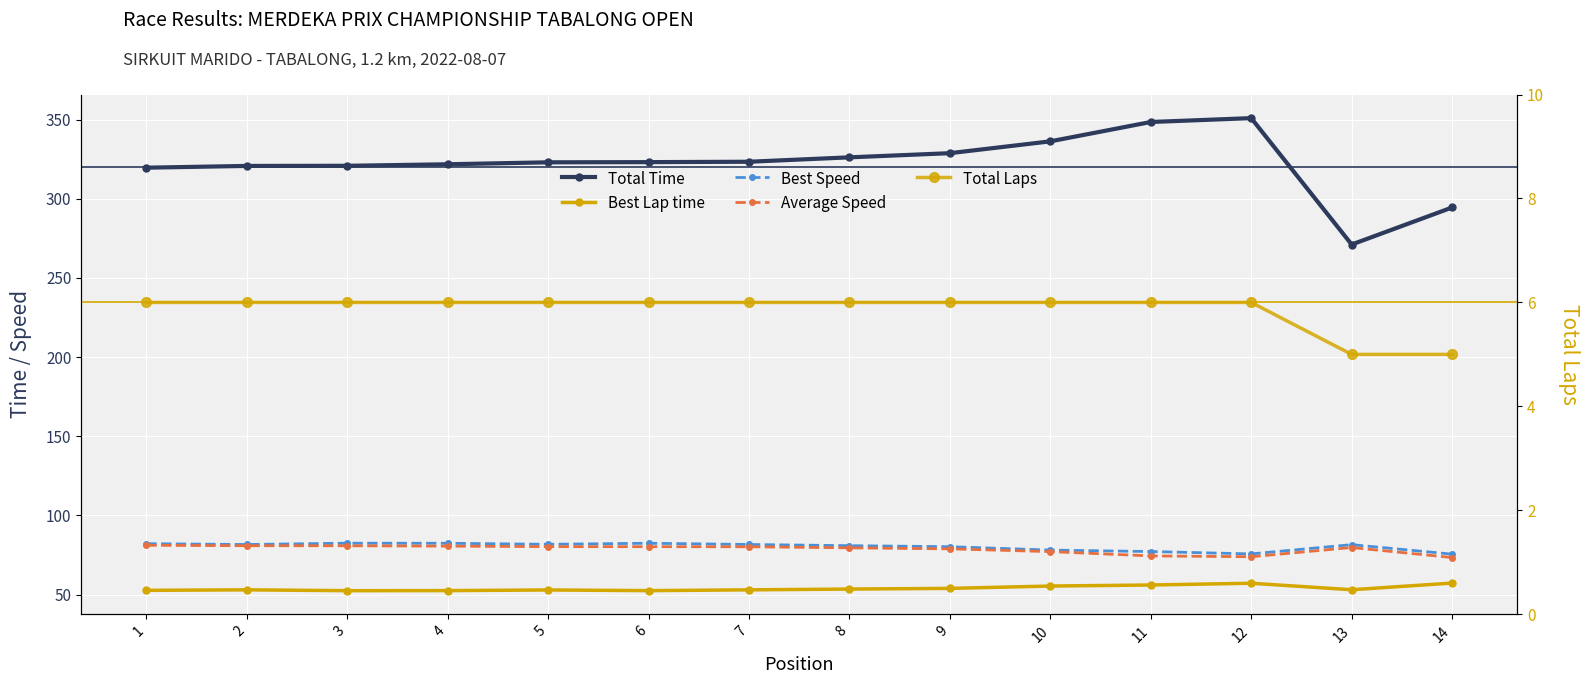

At how many categories does at least one series exceed 234?

14